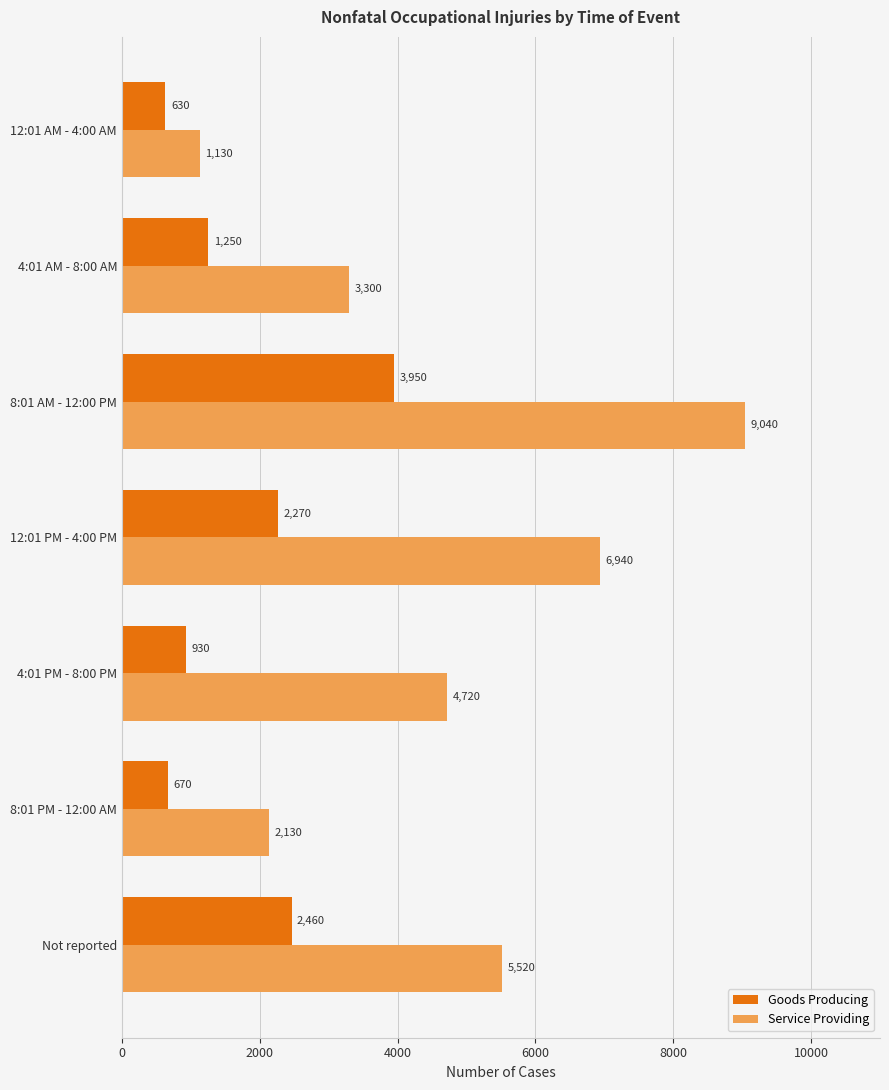

Between 4:01 PM - 8:00 PM and 8:01 PM - 12:00 AM, which series saw the biggest shift?

Service Providing